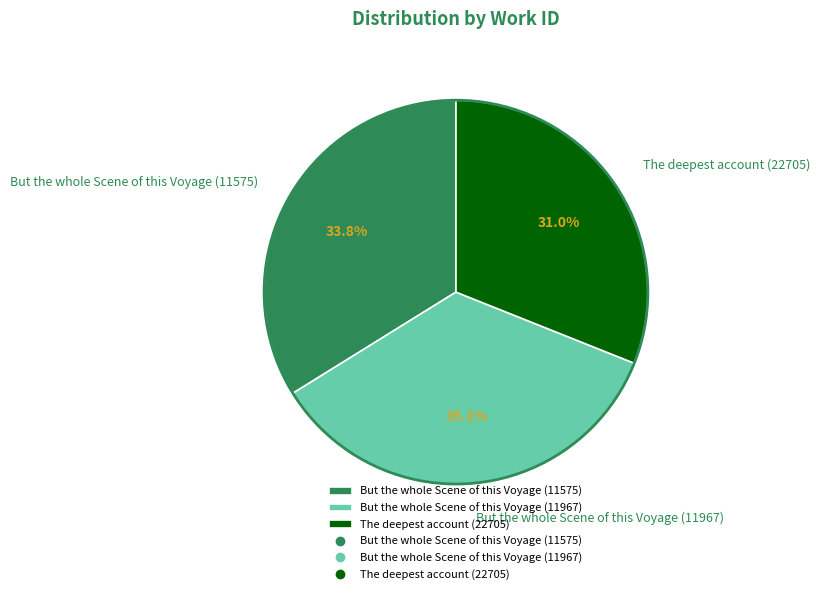

Is it true that But the whole Scene of this Voyage (11575) is 34% of the pie?

True